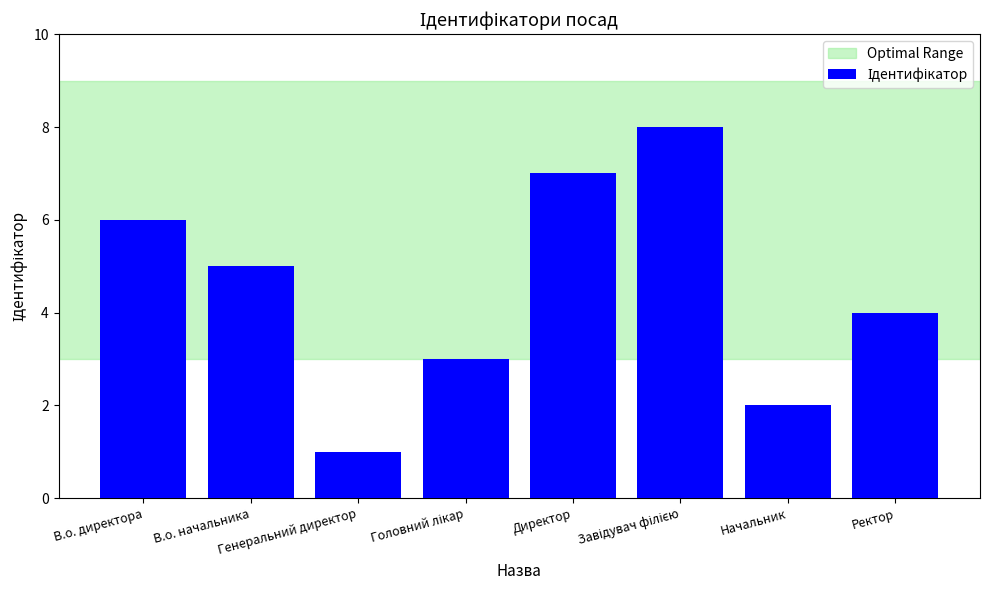

What is the sum of all values?

36